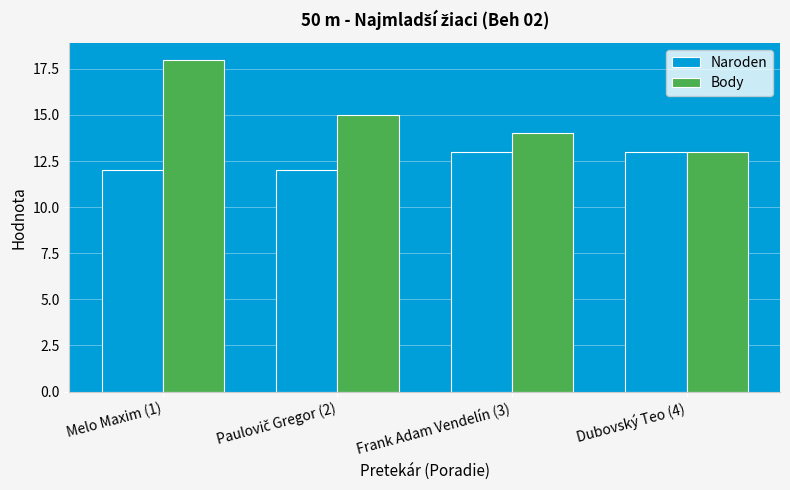

Which series has the widest spread of values?

Body